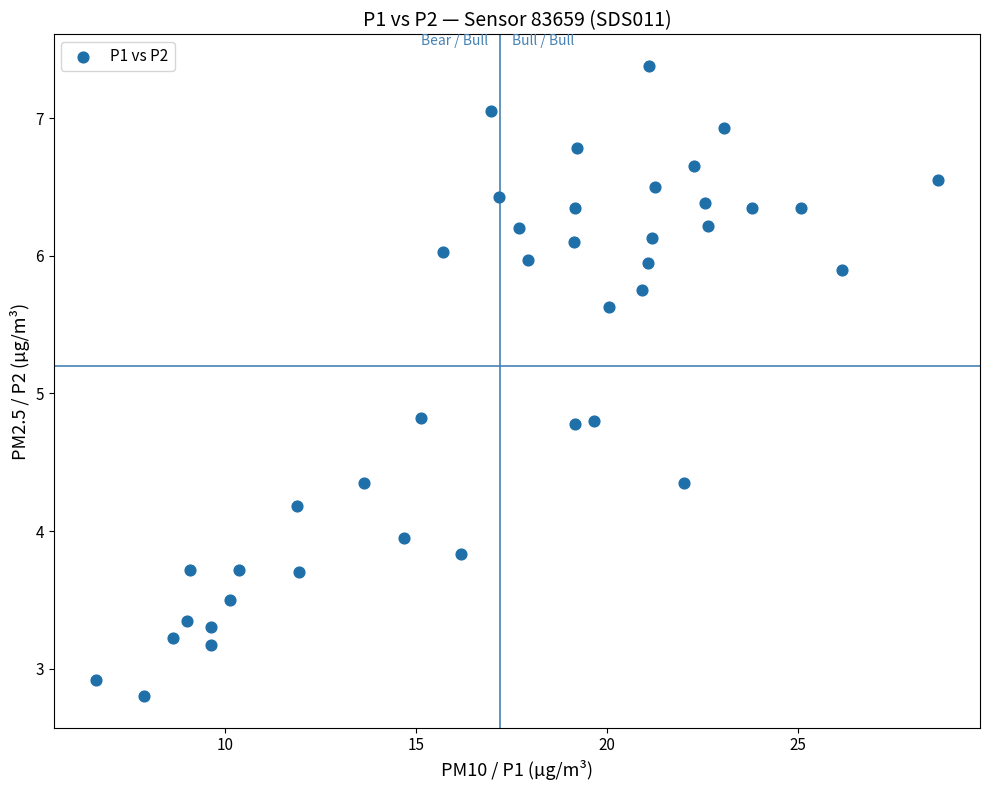

What is the range of X values (max minus min)?

22.0